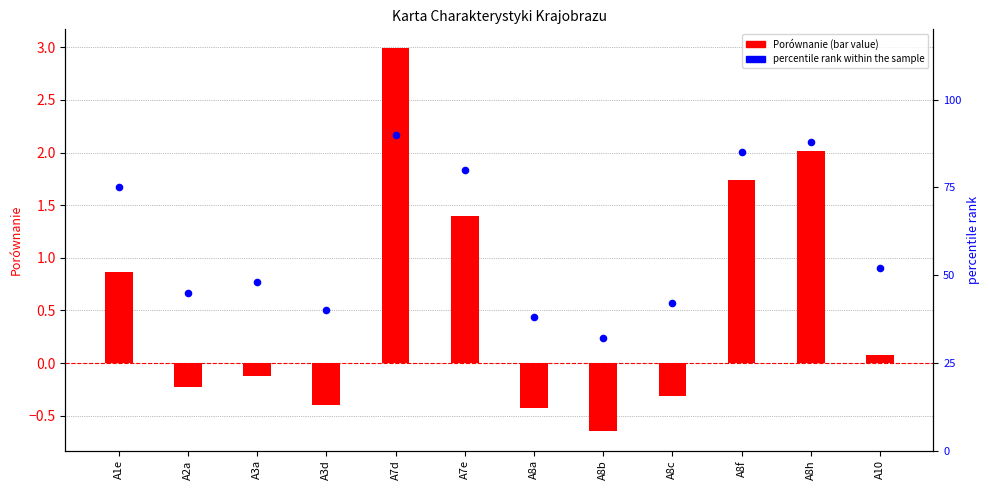

What are all the series names shown in the legend?

Porównanie, percentile rank within the sample